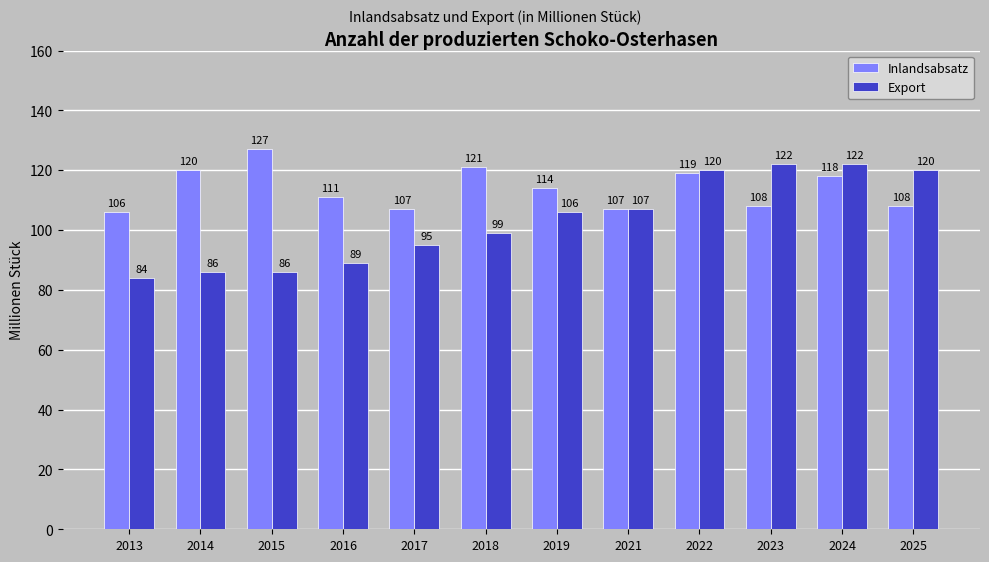

Is the value of Inlandsabsatz at 2015 greater than the value of Export at 2017?

Yes